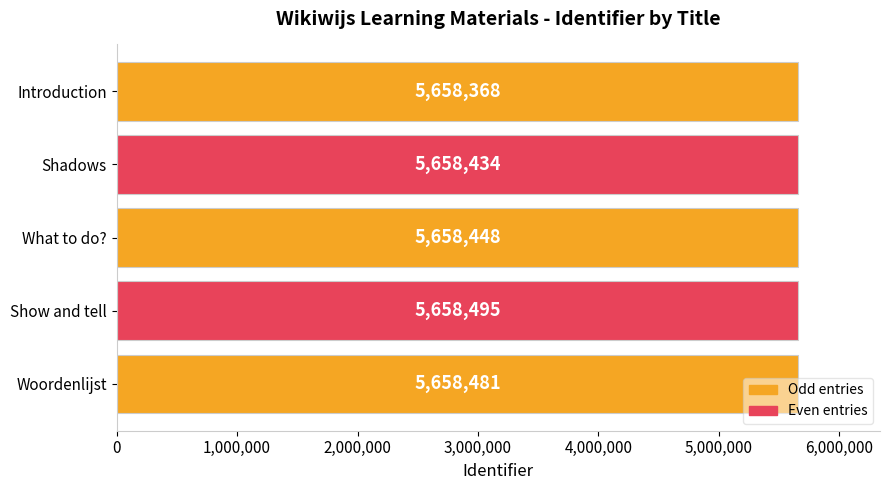

What position from the bottom is Shadows?

4